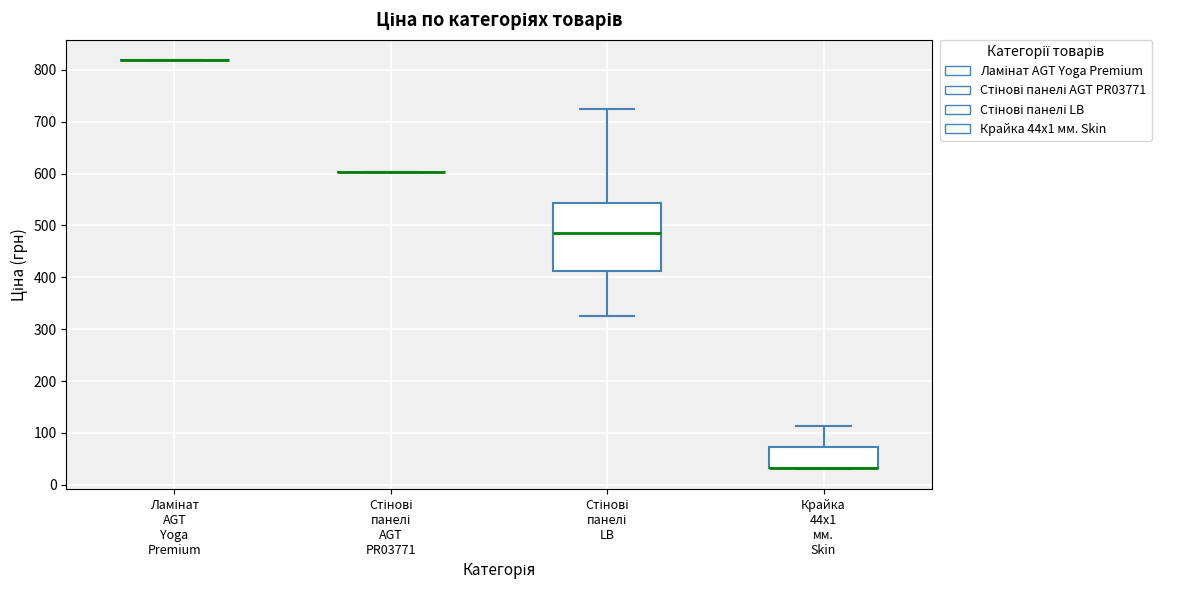

Which box is the tallest, from its lower edge to its upper edge?

Стінові панелі LB